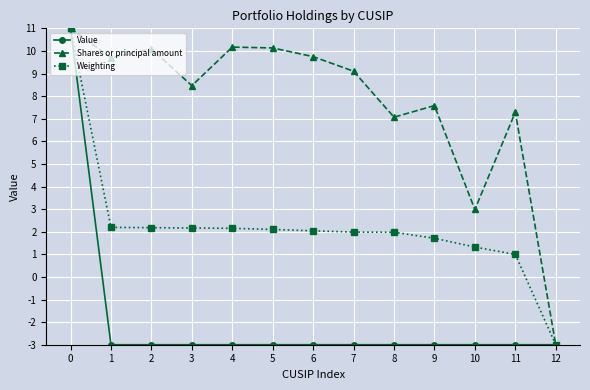

The Value series shows -3.0 at 2. True or false?

True